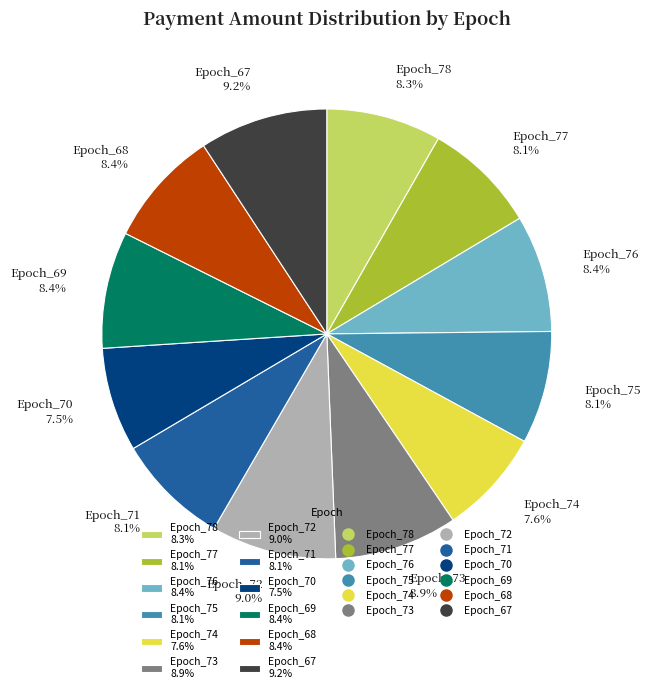

How many slices are in this pie chart?

12